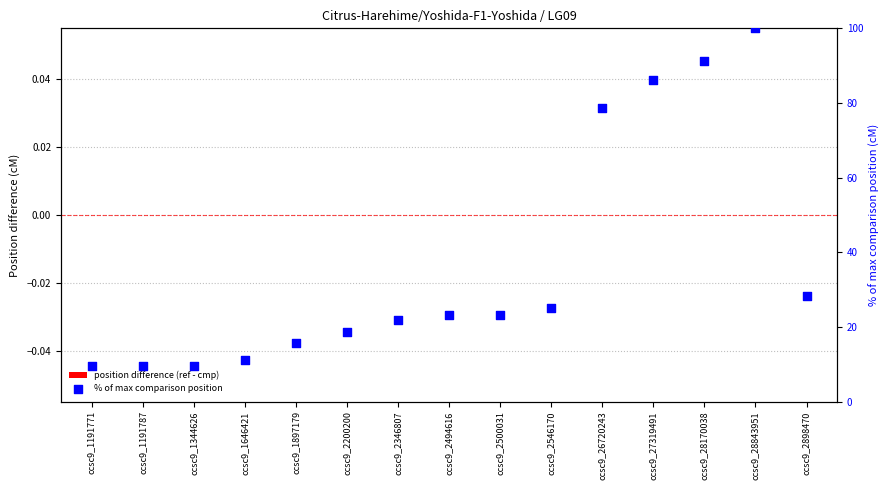

Is the value of % of max comparison position at ccsc9_1897179 greater than the value of position difference (ref - cmp) at ccsc9_2546170?

Yes